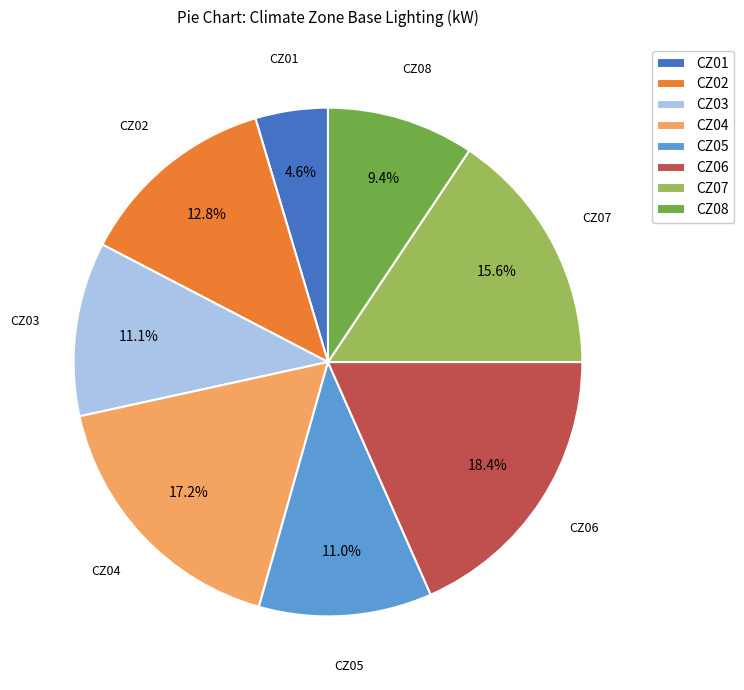

Approximately how many times larger is the value at CZ03 compared to CZ06?

0.6